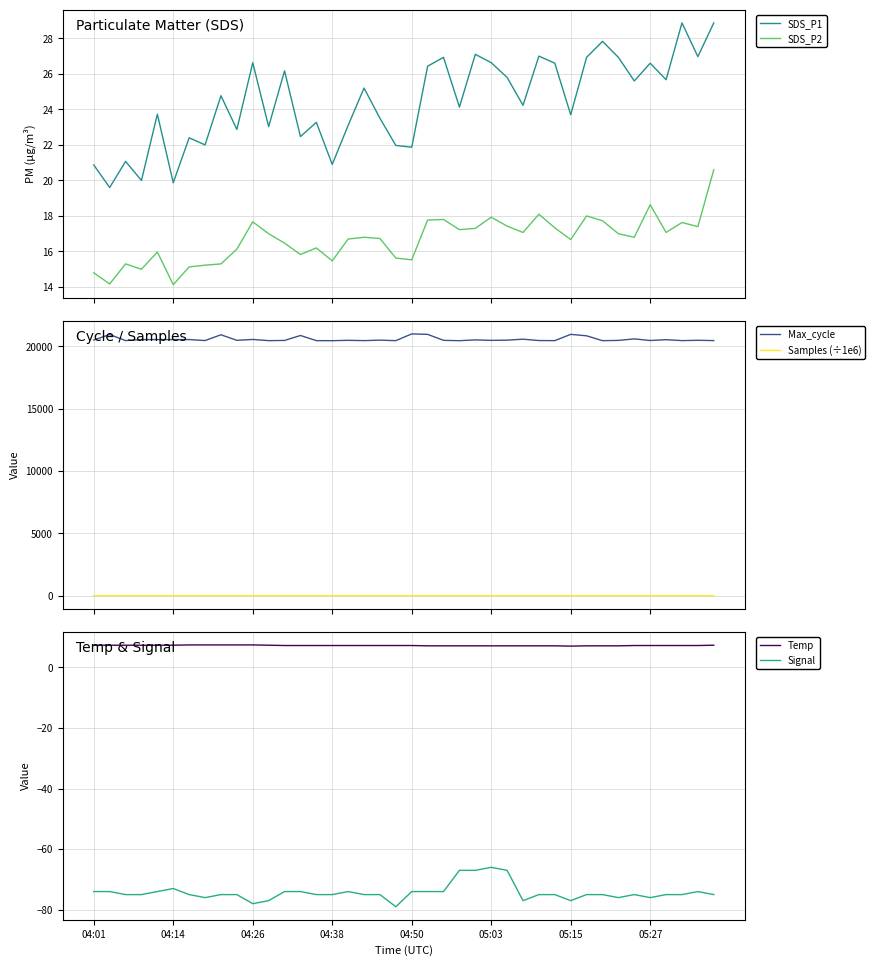

True or false: Temp and Signal cross at least once.

False